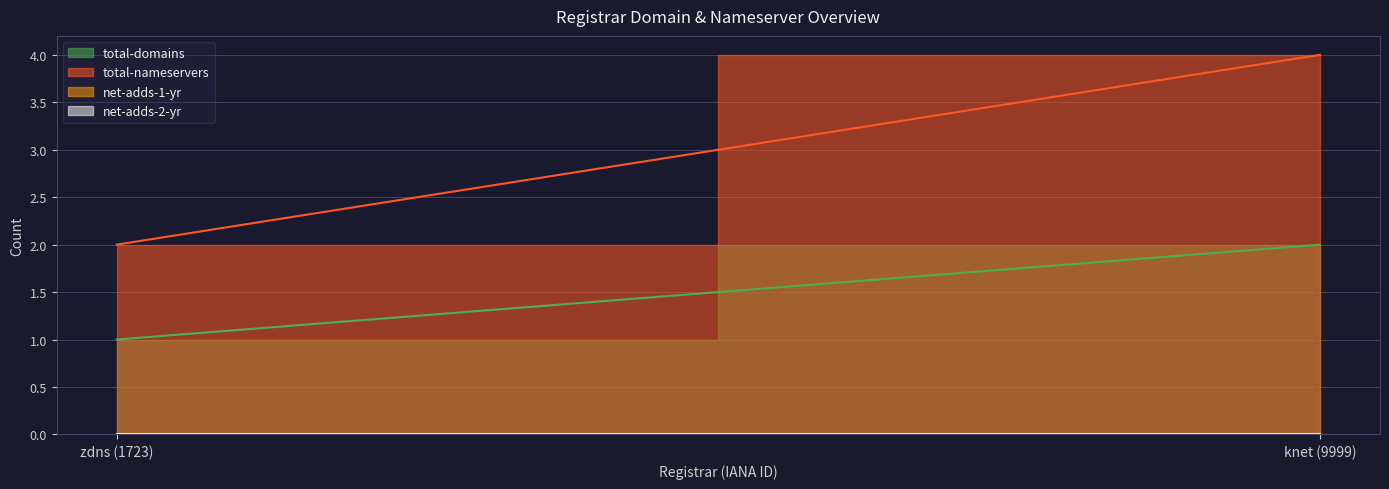

At knet (9999), list the series in order from largest to smallest.

total-nameservers, total-domains, net-adds-1-yr, net-adds-2-yr